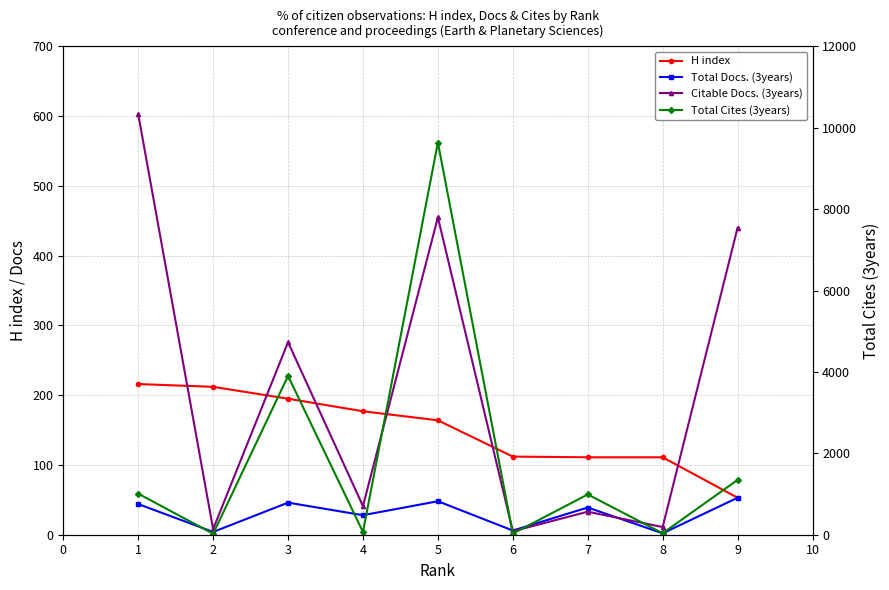

Which series has the largest range (max minus min)?

Total Cites (3years)